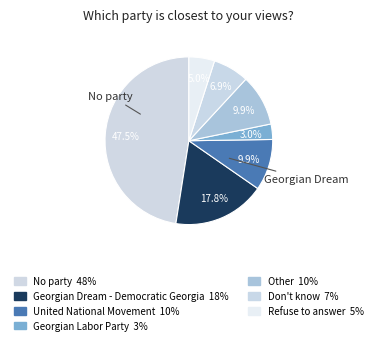

Rank the categories by value from lowest to highest.

Georgian Labor Party, Refuse to answer, Don't know, United National Movement, Other, Georgian Dream - Democratic Georgia, No party